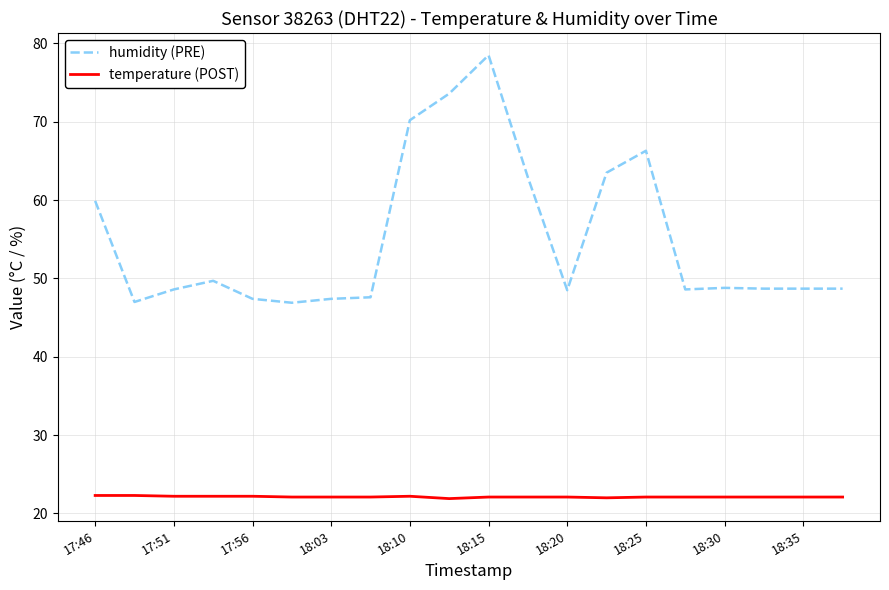

List the series in order of their peak value, lowest first.

temperature (POST), humidity (PRE)